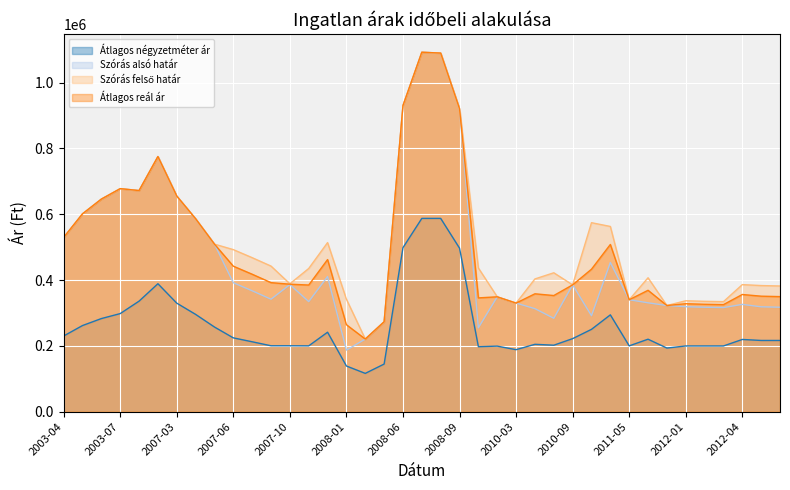

The Szórás felső határ series shows 189659 at 2008-06. True or false?

False